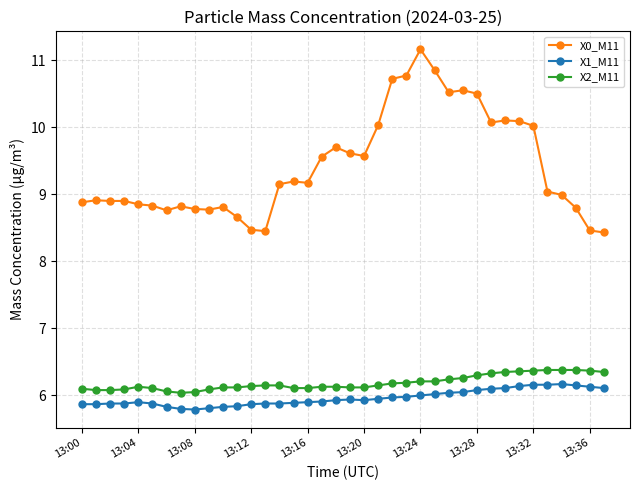

True or false: X2_M11 has more than 0 points higher than both neighbors.

True